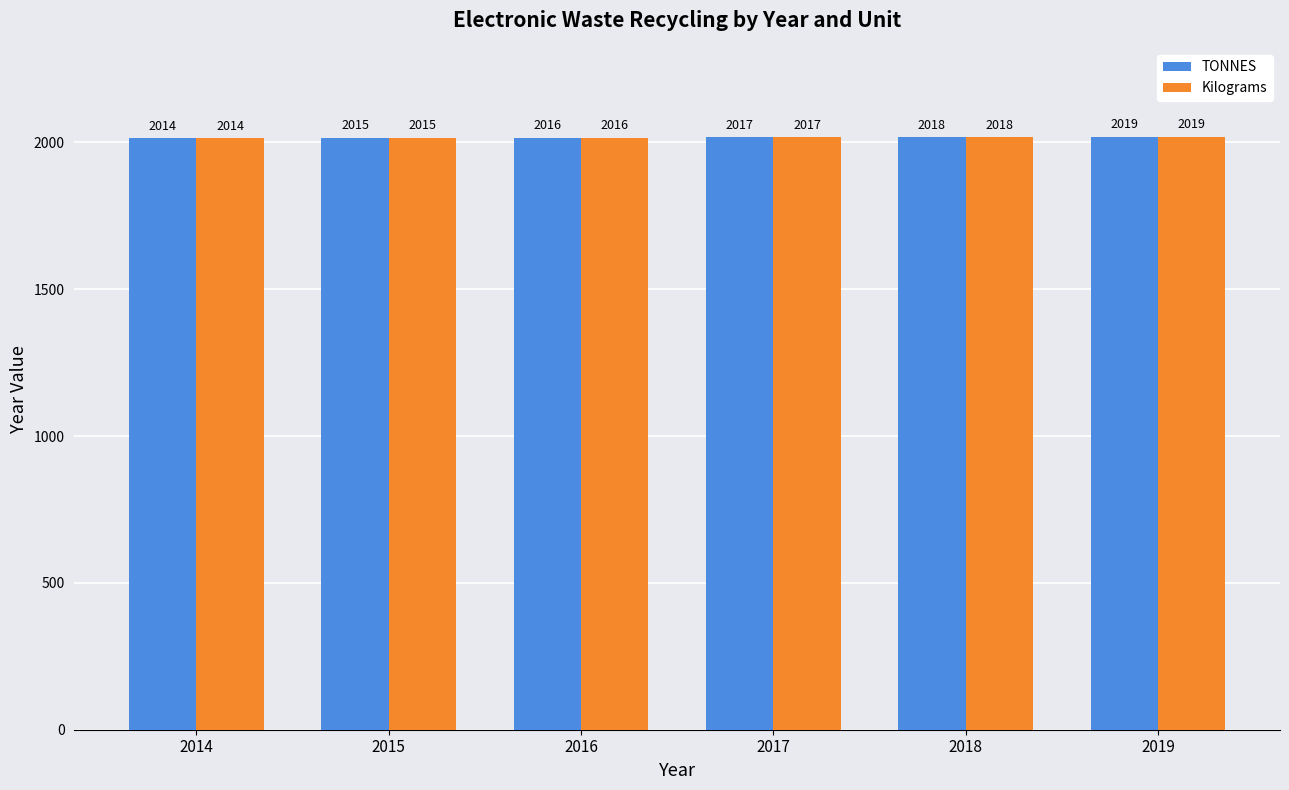

What is the total value across all series at 2014?

4028